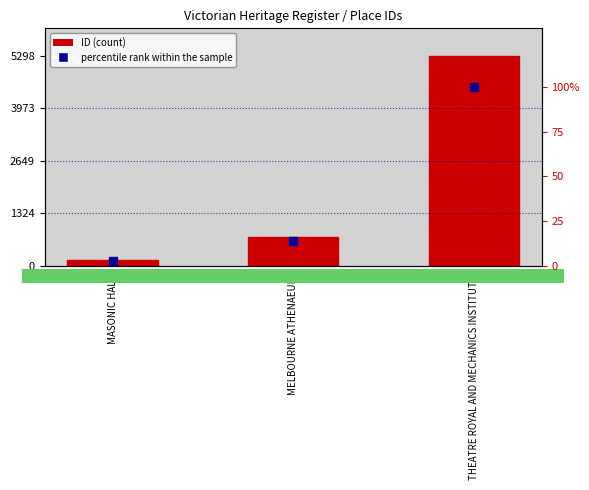

What is the total value across all series at MASONIC HALL?

147.7